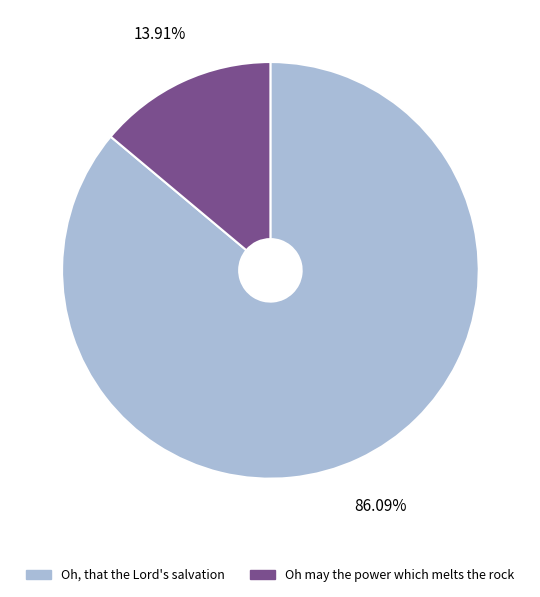

Which slice is the smallest?

Oh may the power which melts the rock